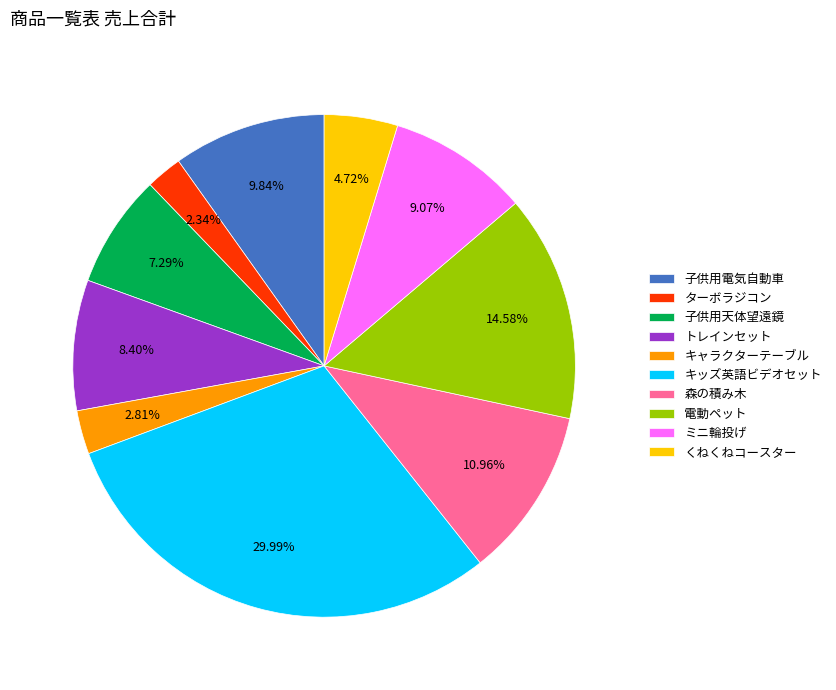

What is the total percentage of キッズ英語ビデオセット and ターボラジコン?

32.3%